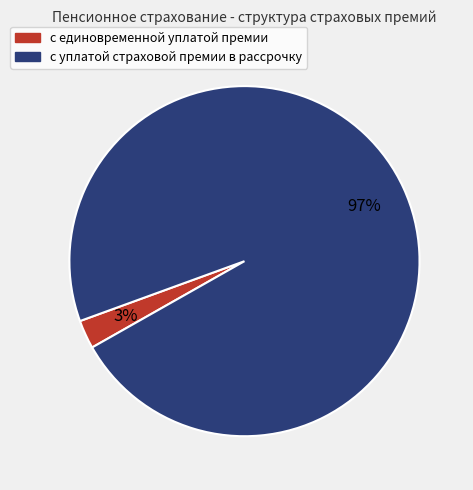

Does с уплатой страховой премии в рассрочку account for over 50% of the chart?

Yes